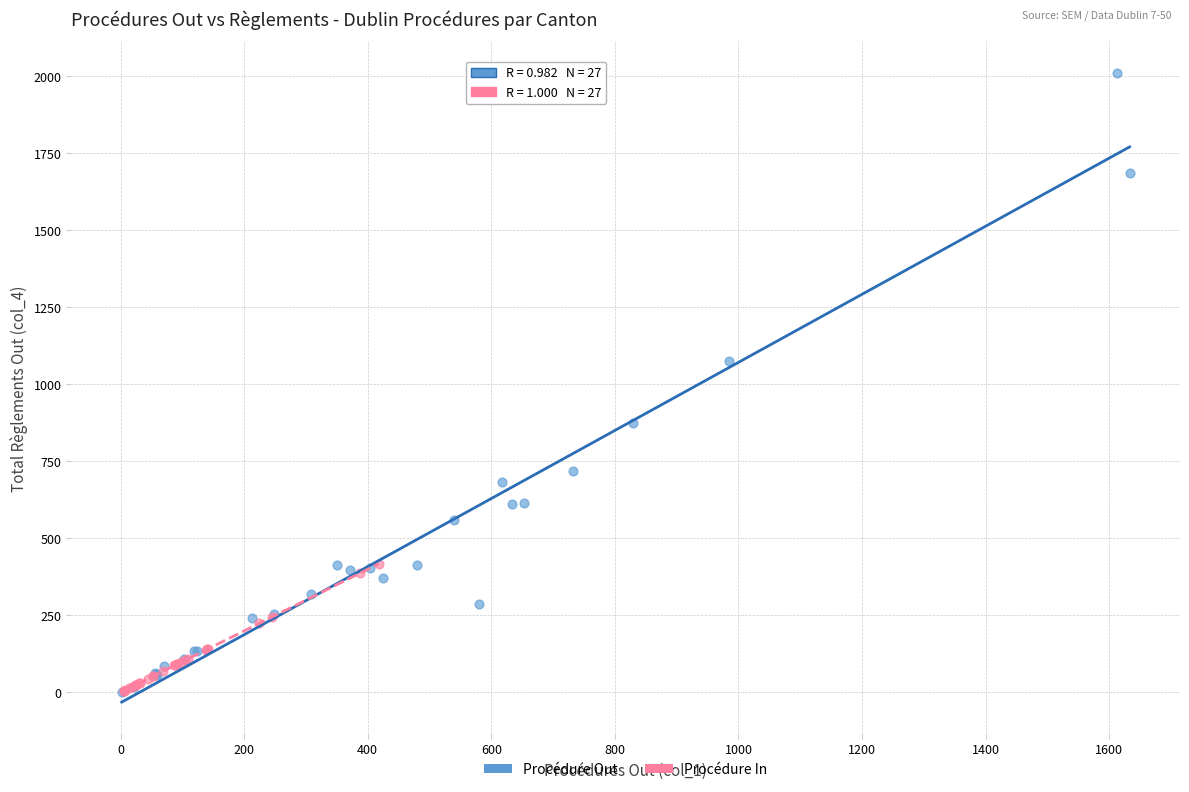

Which series contains the highest Y value?

Procédure Out